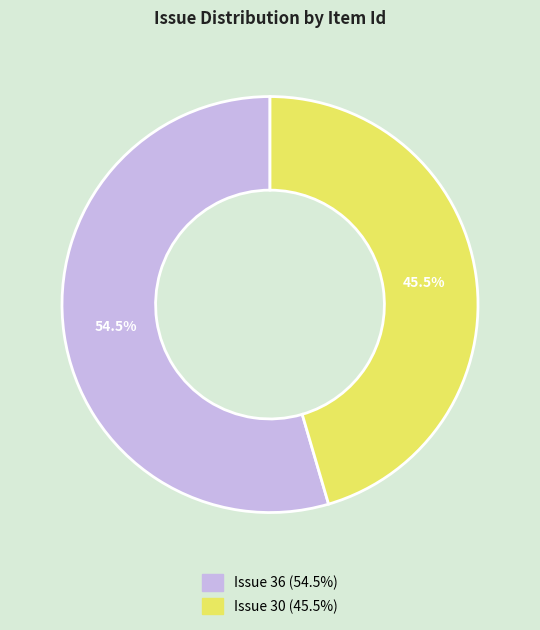

Is there a majority slice in this chart?

Yes